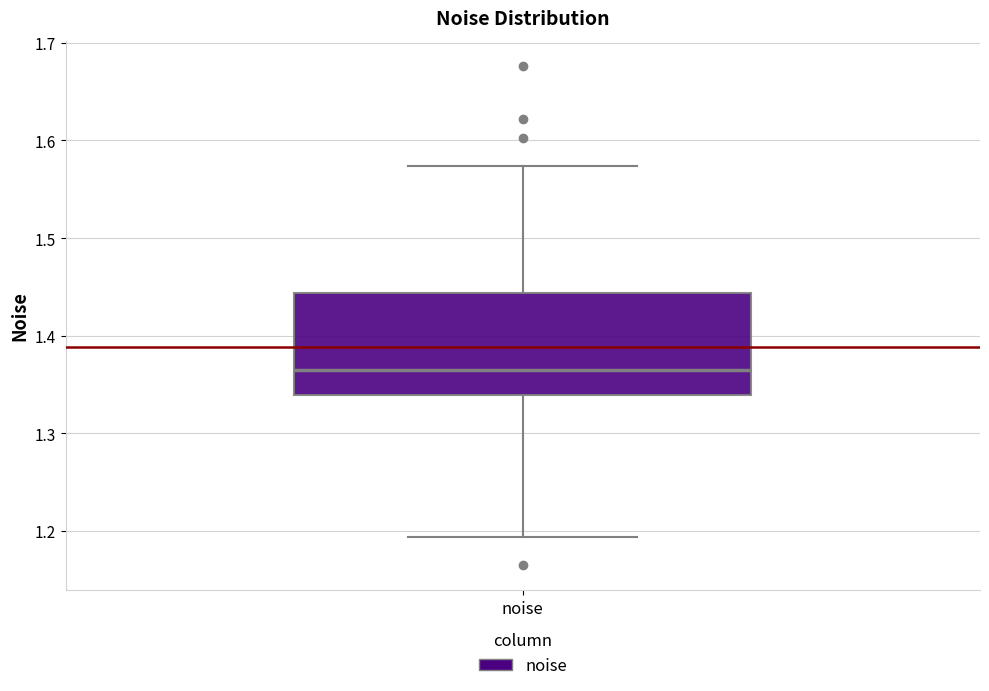

Read this box plot against the y-axis: the position of the median line, the range covered by the box, and the ends of both whiskers. The values are not printed on the chart, so give them approximately, as read against the axis.

median 1.37, box 1.34 to 1.44, whiskers 1.19 to 1.57